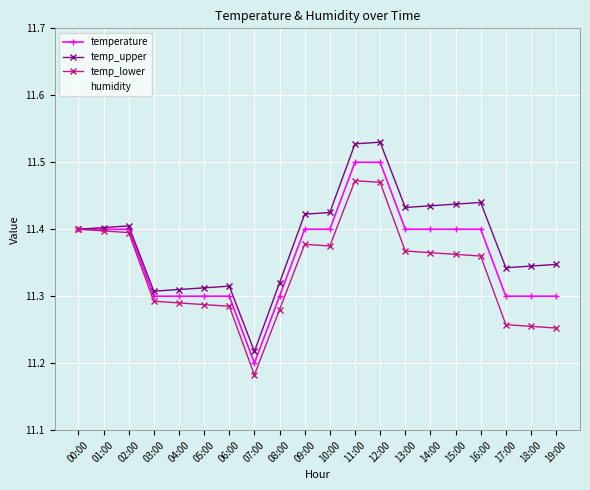

What is the maximum value for temp_upper?

11.5